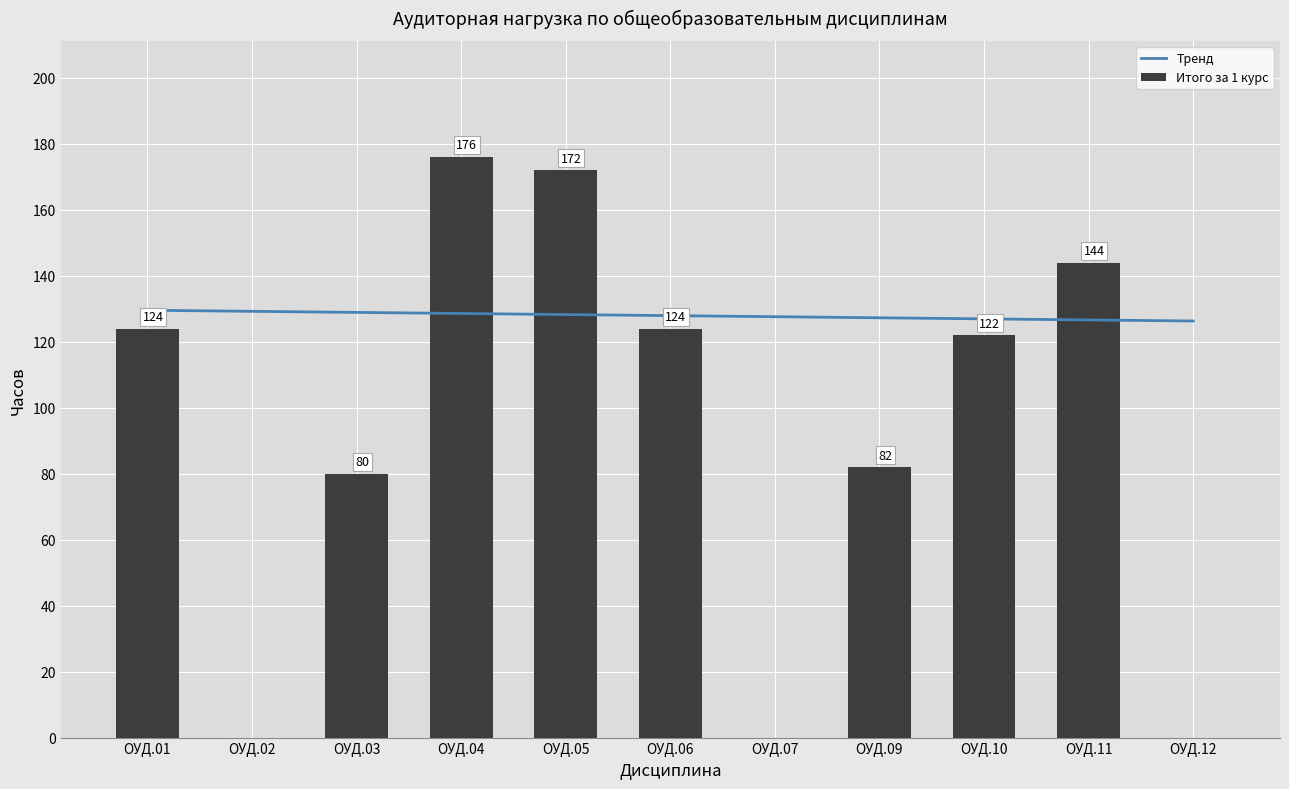

At how many categories does at least one series exceed 4?

11